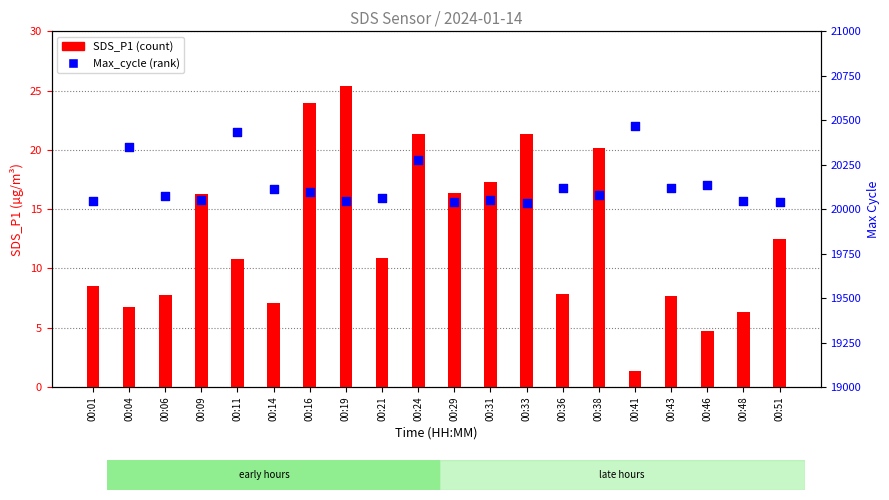

Which series reaches the maximum Y coordinate?

Max_cycle